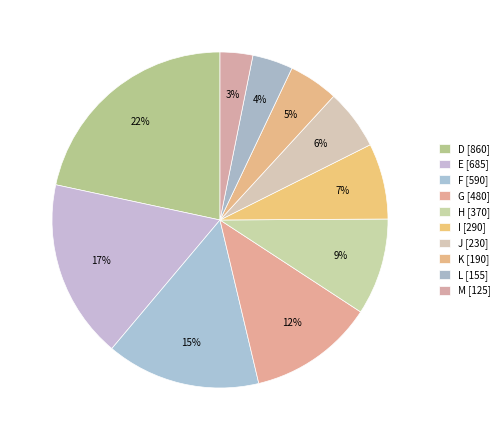

Which slice is the smallest?

M